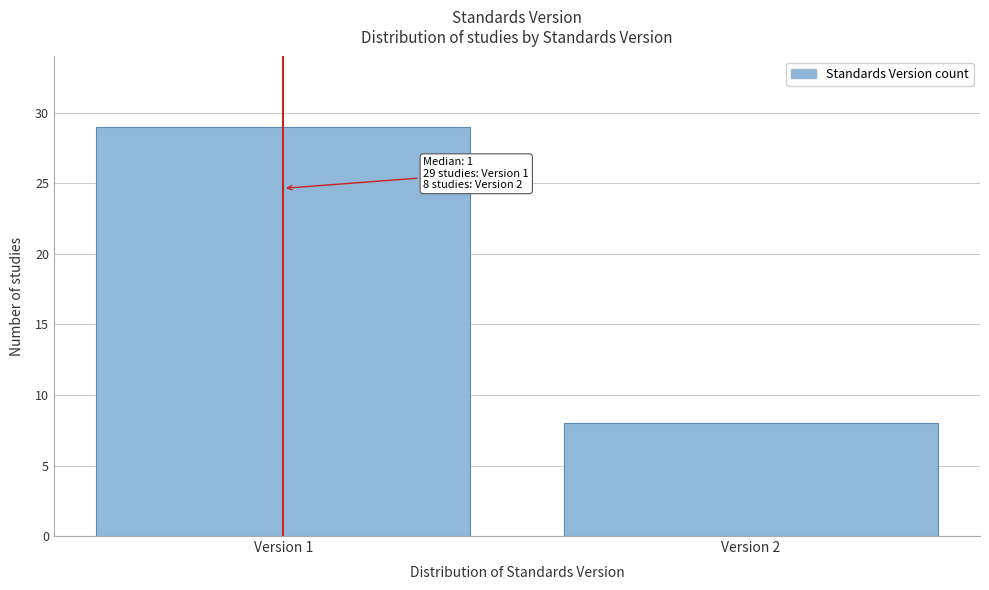

Reading left to right, extract all data points from this chart.

29	8